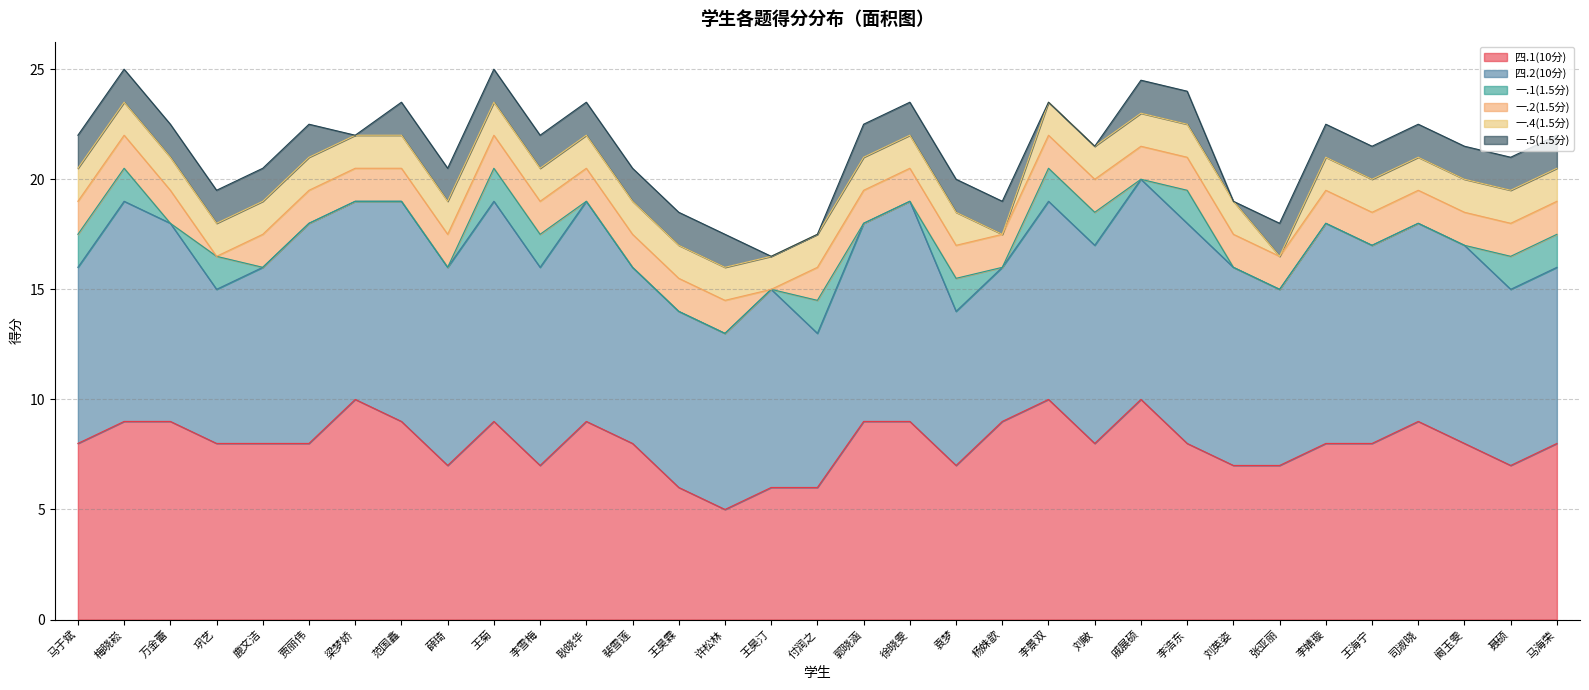

What is the highest value of the 一.2(1.5分) series?

1.5